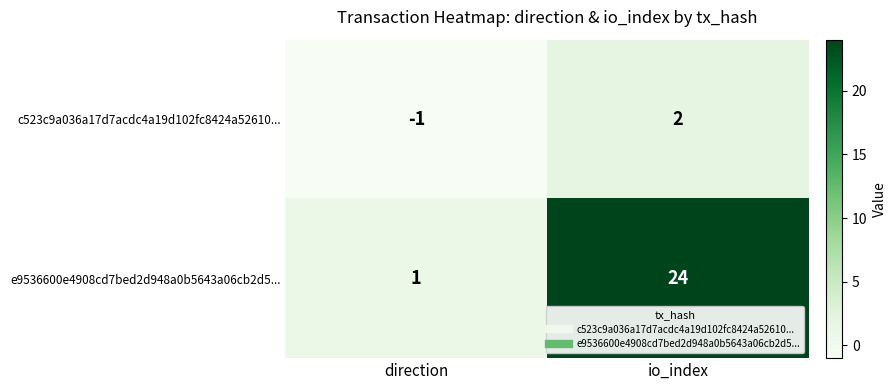

How many series are shown in this chart?

2